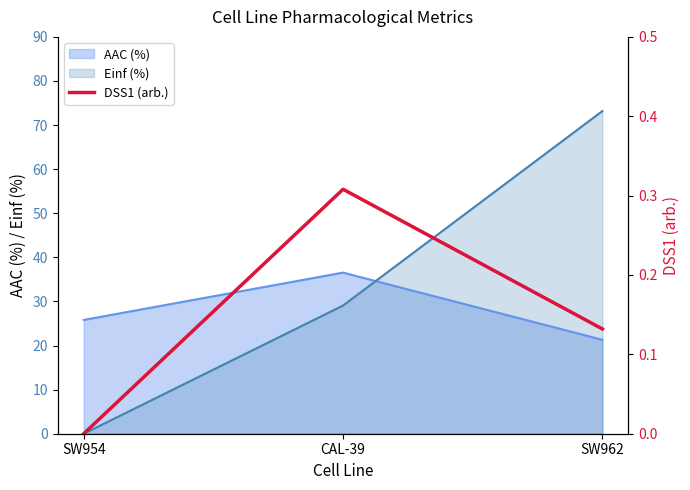

List the labels in order of AAC (%) value, largest first.

CAL-39, SW954, SW962